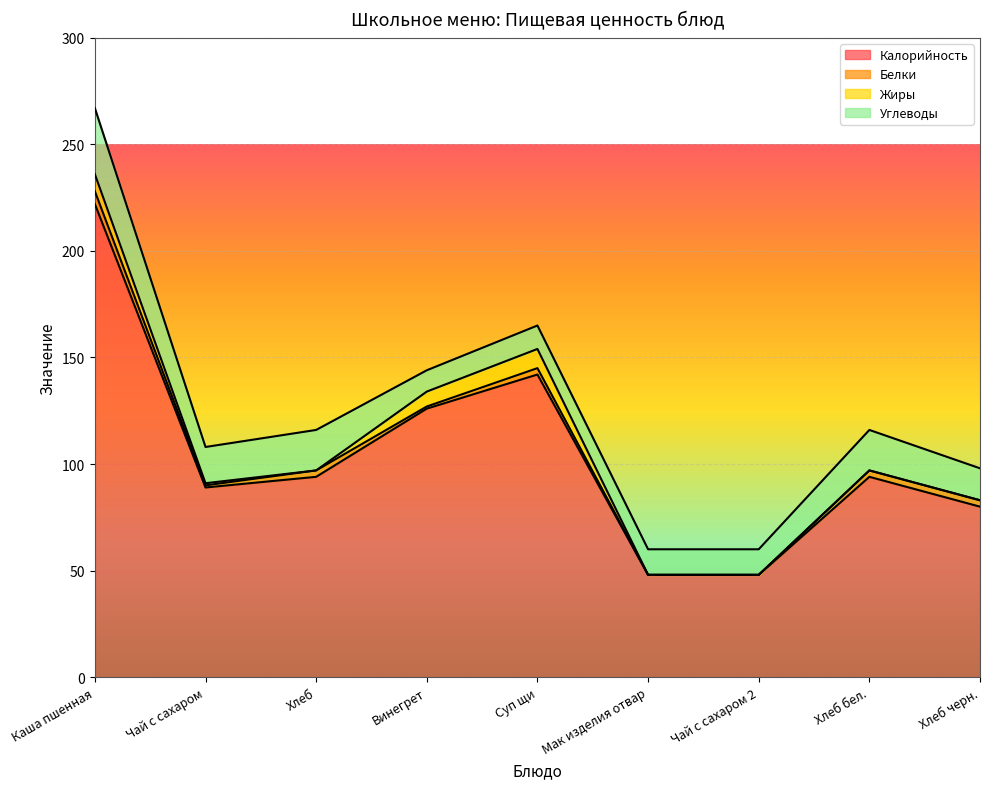

At which category is the sum across all series the highest?

Каша пшенная